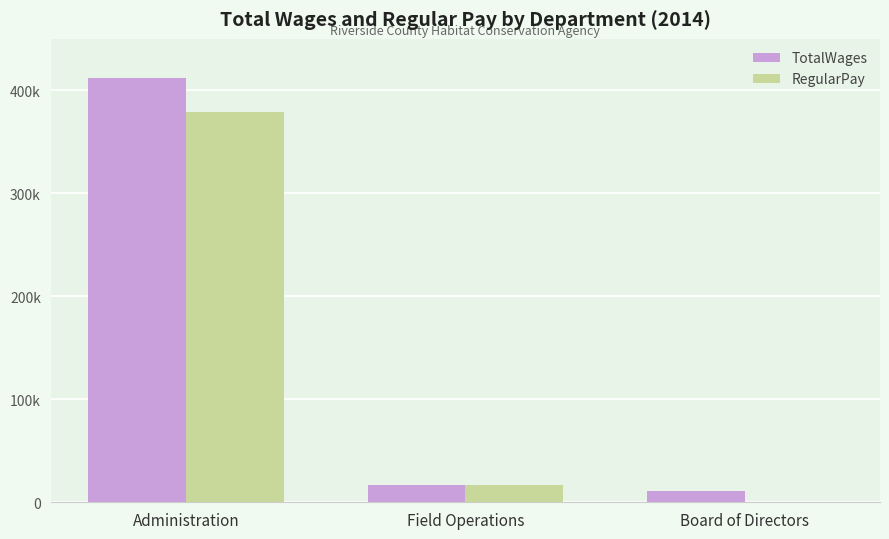

What are all the series names shown in the legend?

TotalWages, RegularPay